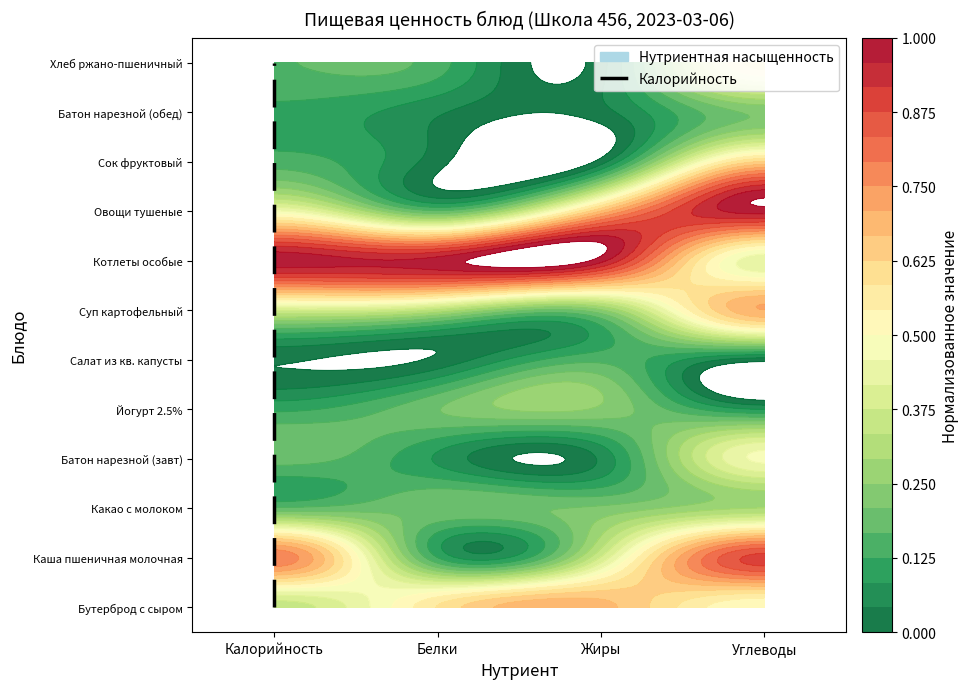

Which category has the lowest value across all series?

Калорийность